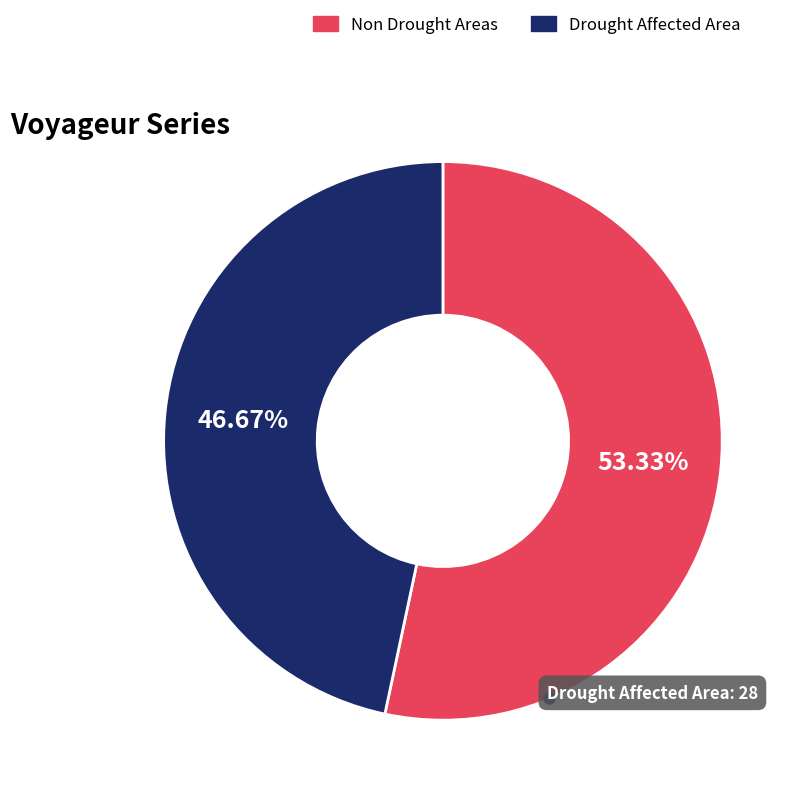

How many segments does this pie chart have?

2